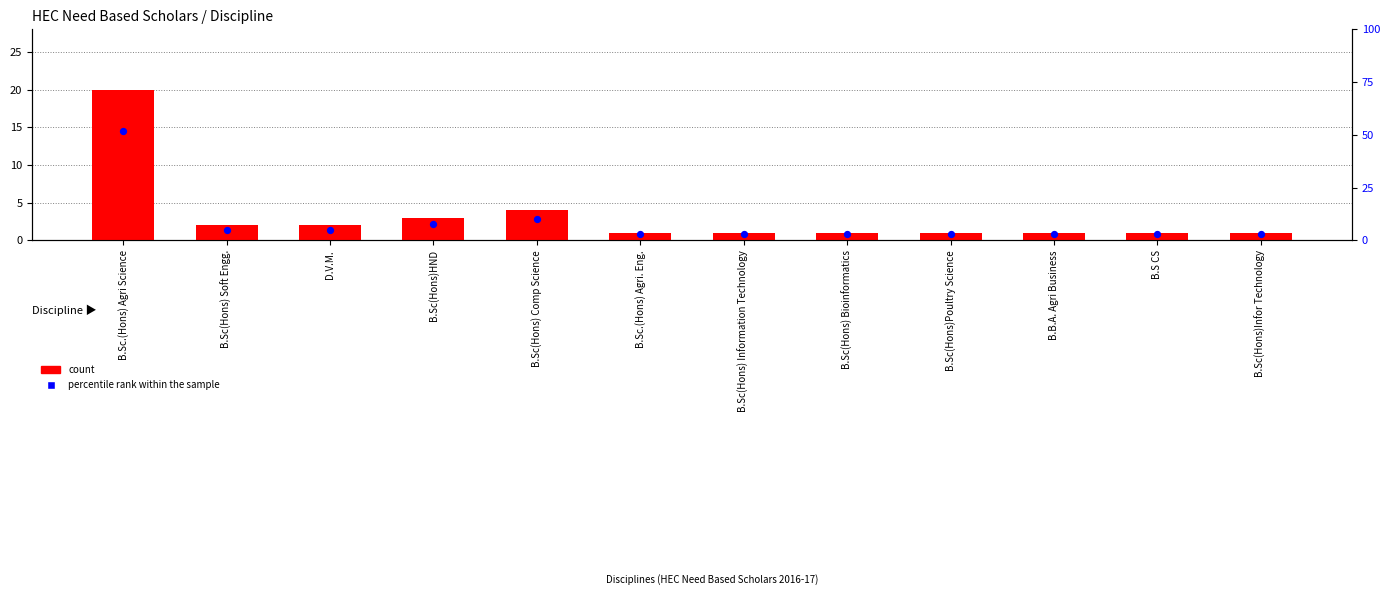

What are all the series names shown in the legend?

count, percentile rank within the sample